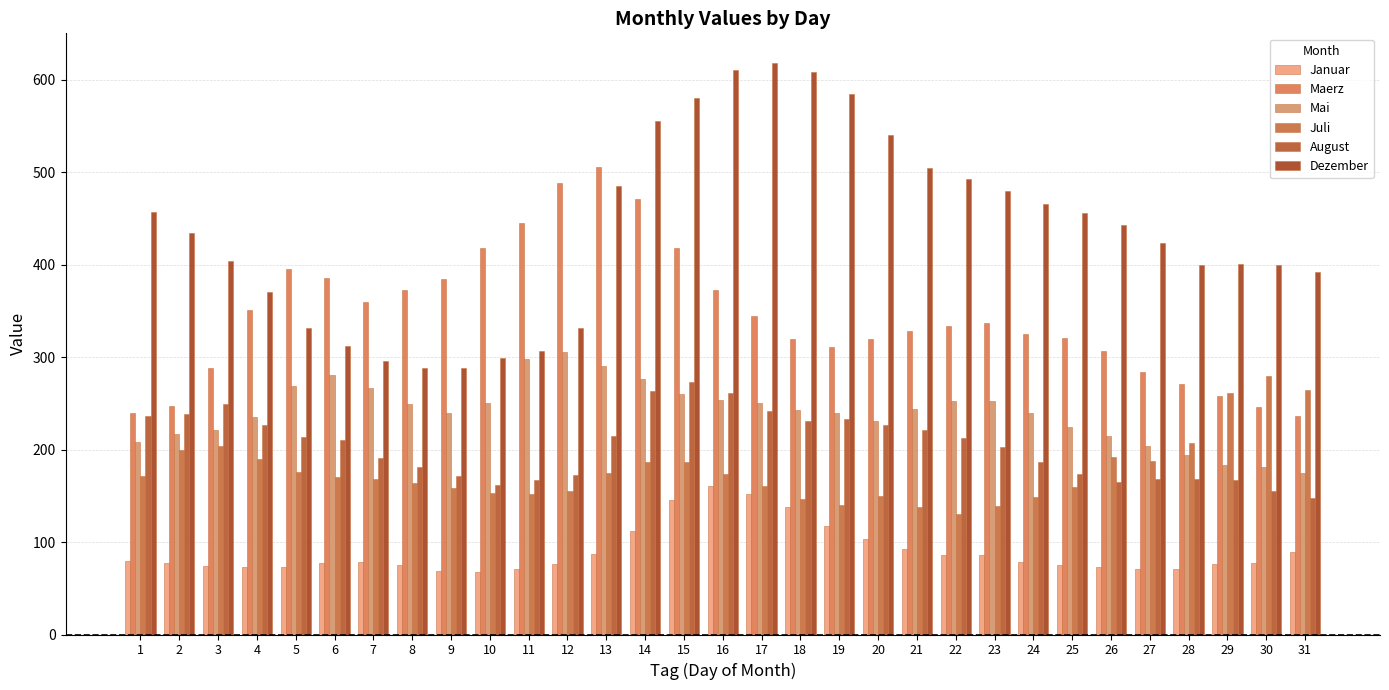

What is the difference between the highest and lowest values at 8?

298